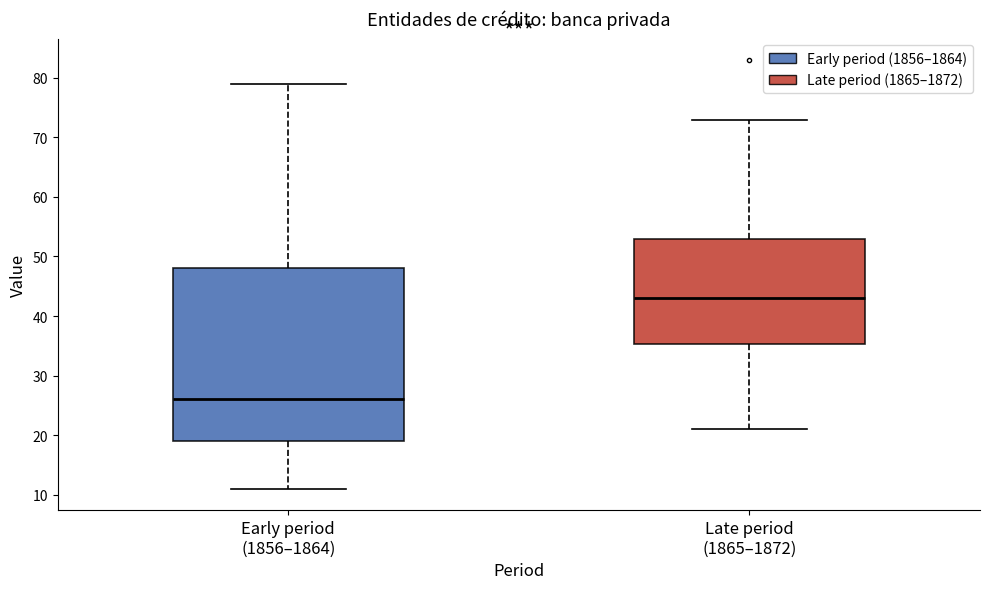

Reading left to right, read every box against the y-axis: the position of its median line, the range the box covers, and the ends of its whiskers. The values are not printed on the chart, so give them approximately, as read against the axis.

Early period (1856–1864): median 26, box 19 to 48, whiskers 11 to 79
Late period (1865–1872): median 43, box 35 to 53, whiskers 21 to 73